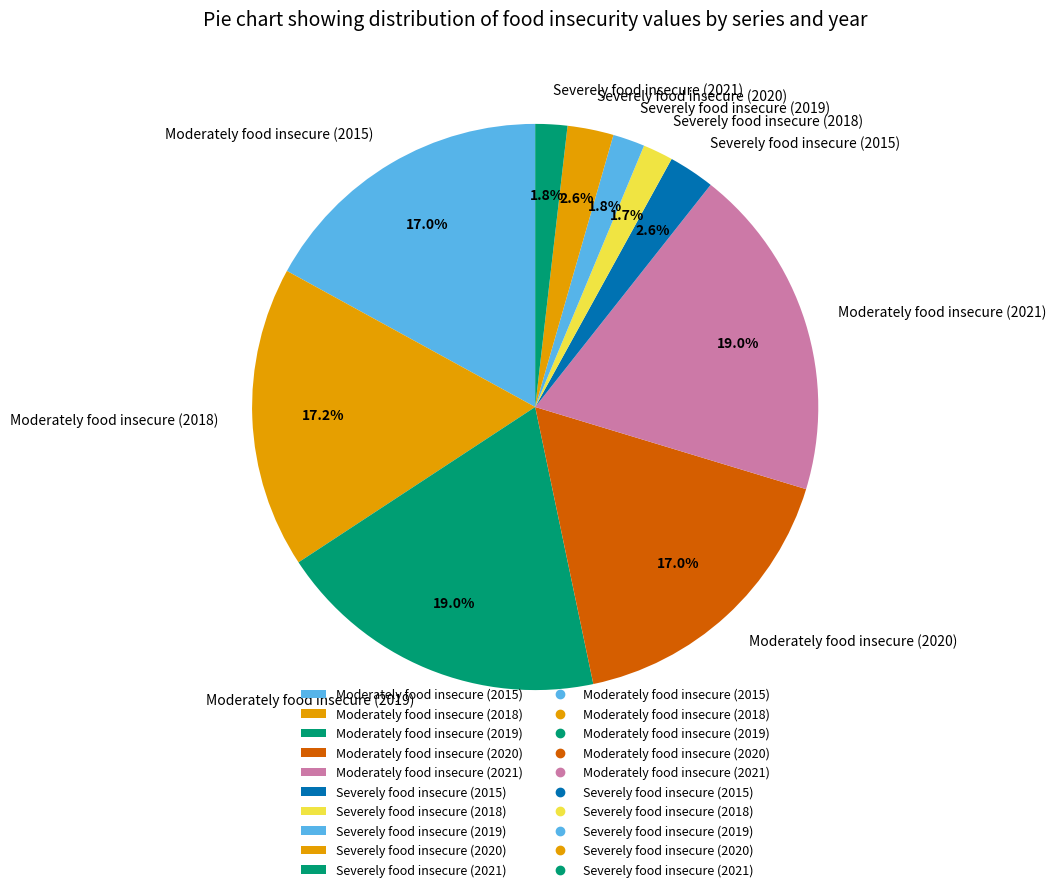

Is it true that Moderately food insecure (2015) is 17% of the pie?

True